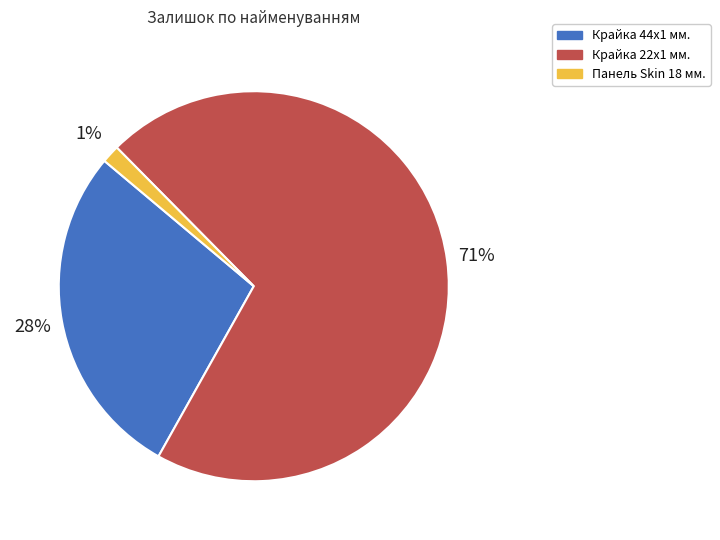

Is there any slice that represents more than half of the pie?

Yes